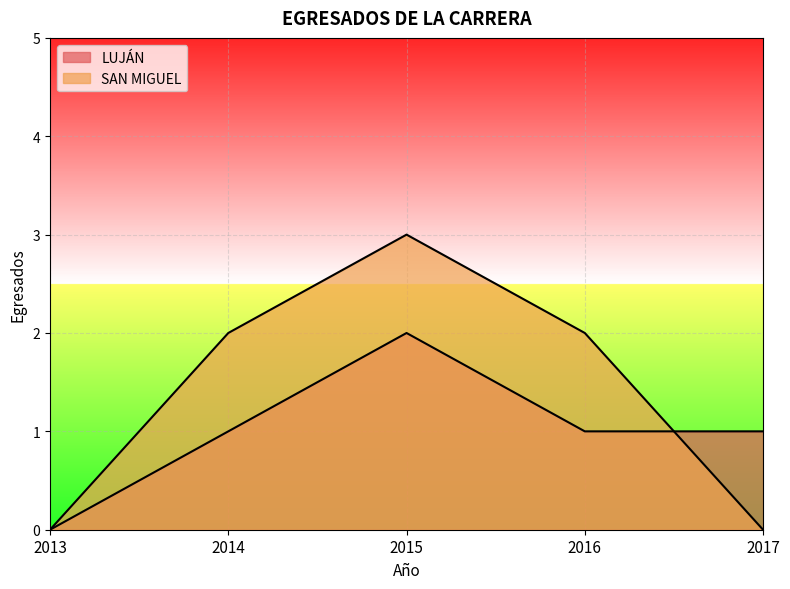

Does the chart display data point markers on the line(s)?

No